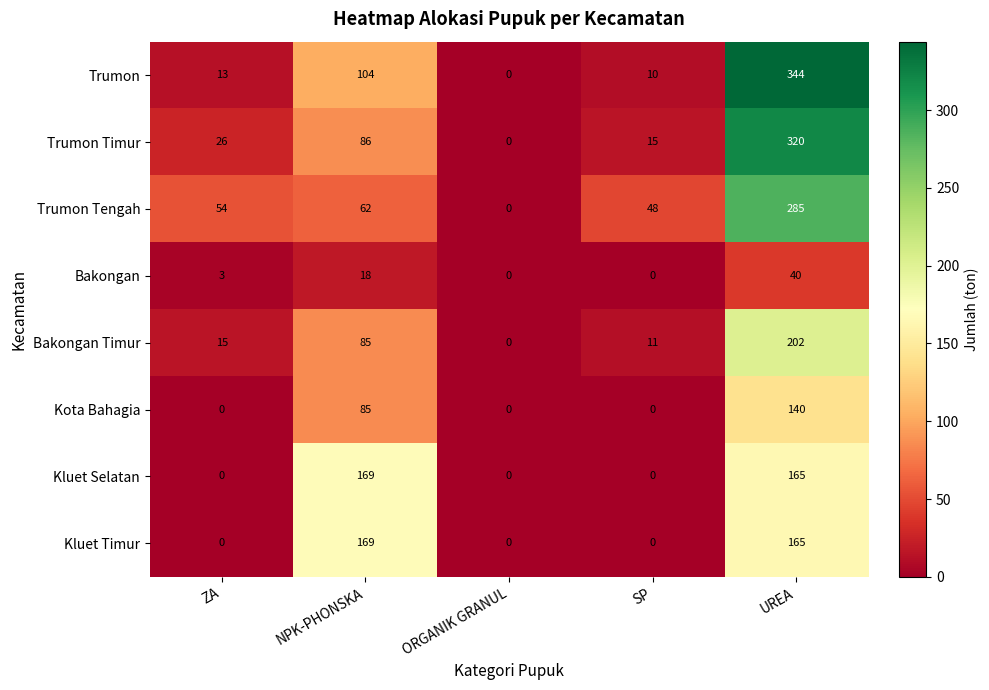

How many data points does each series have?

5